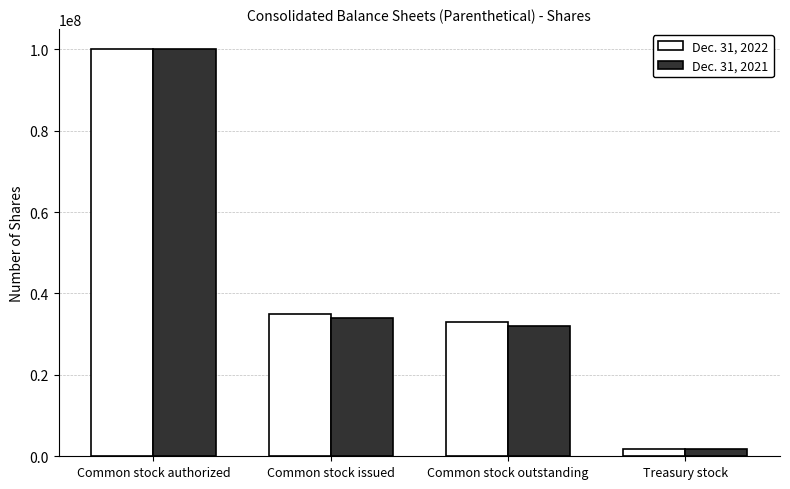

How many bars are there in each group?

2